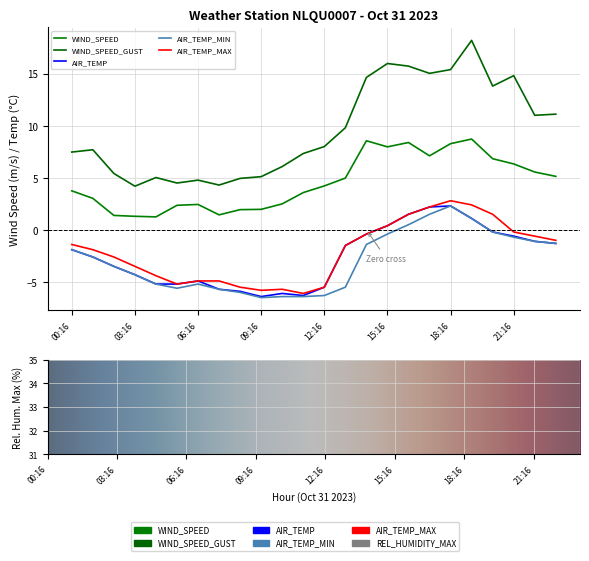

Where is AIR_TEMP nearest to the value -2?

00:16